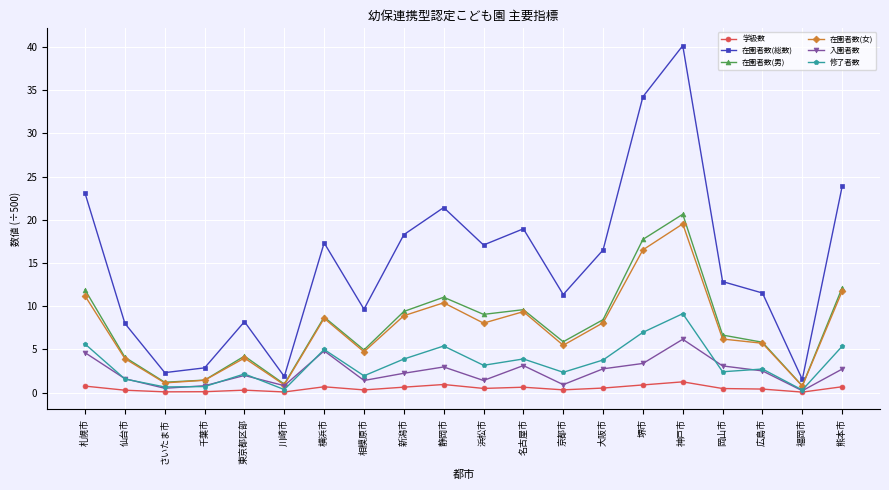

What is the label of the 20th point from the right?

札幌市